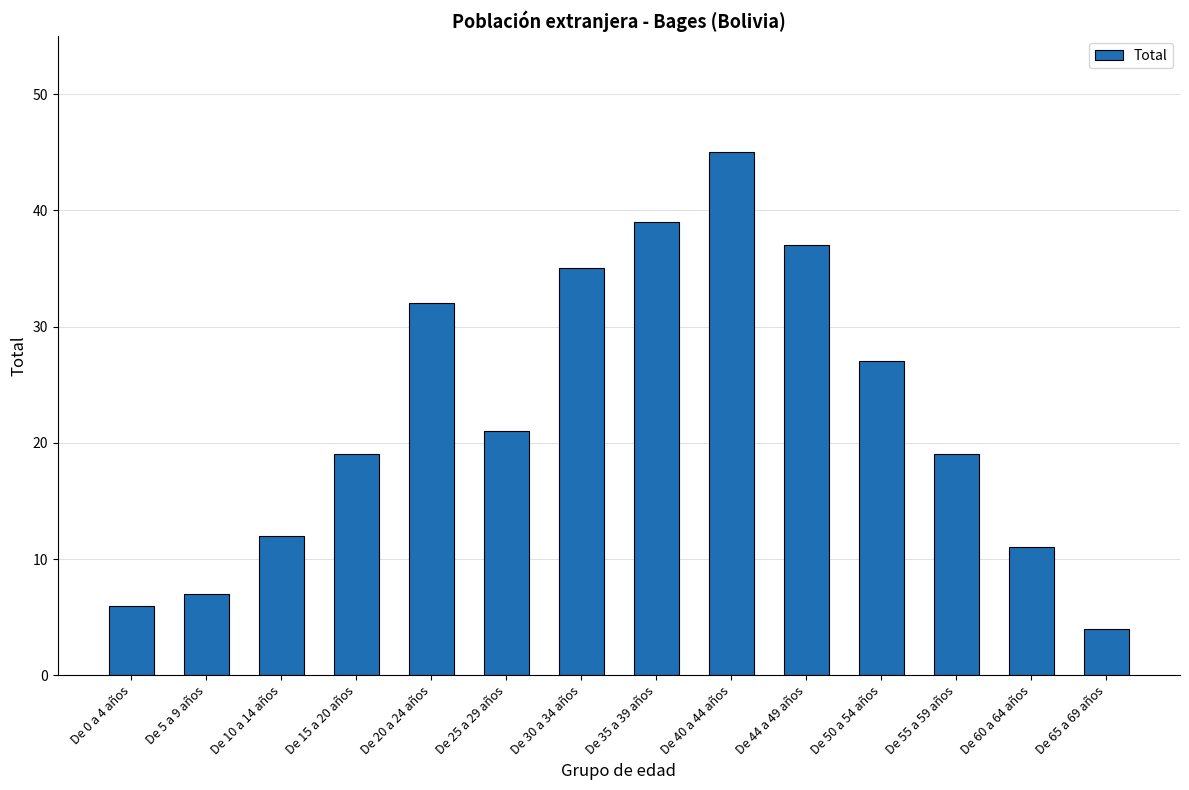

What is the maximum value shown in the chart?

45